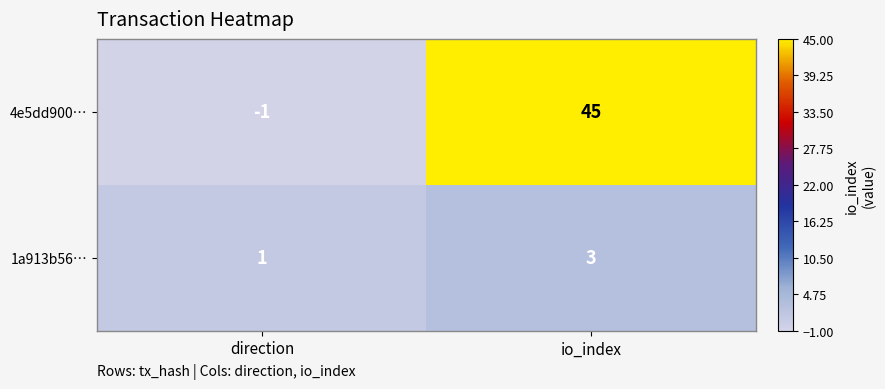

Rank the series at io_index from highest to lowest value.

4e5dd900…, 1a913b56…